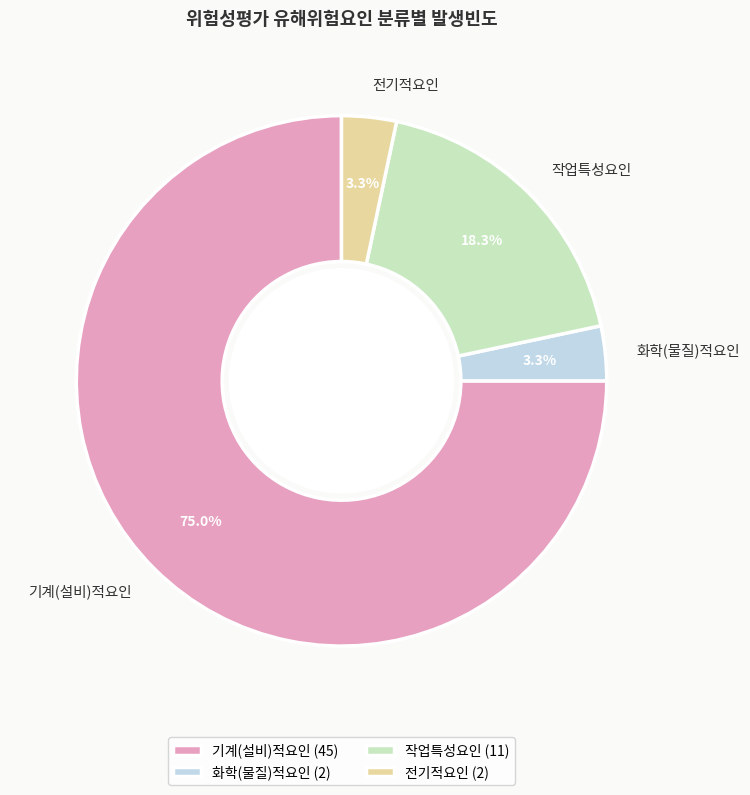

How many segments does this pie chart have?

4